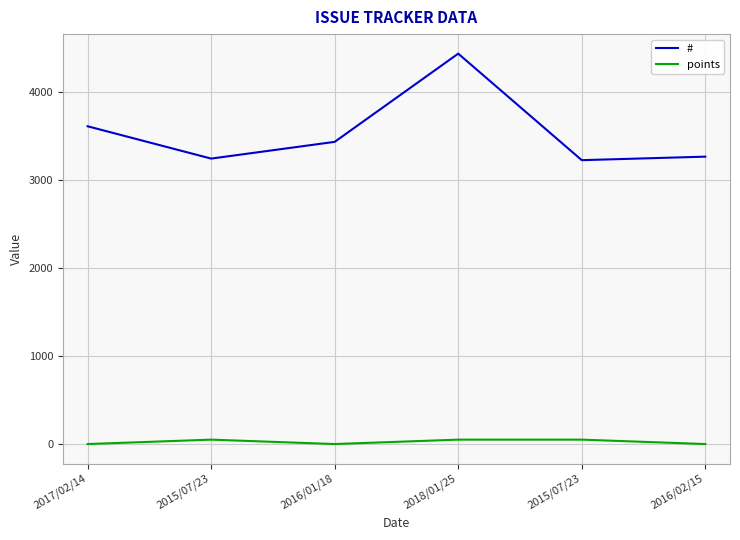

What is the spread (max minus min) of values at 2017/02/14?

3609